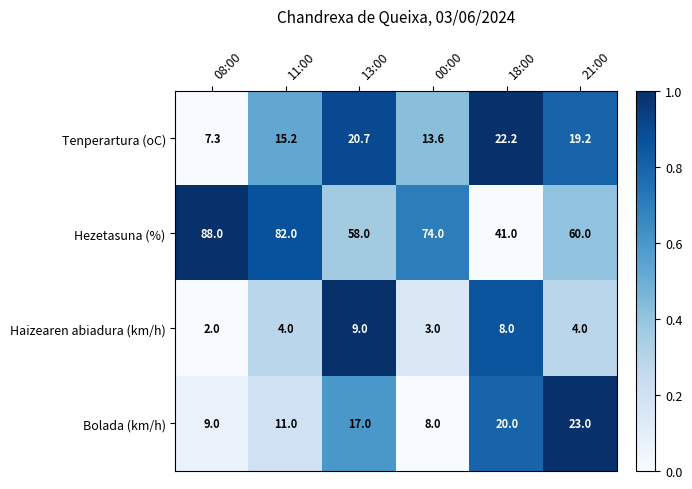

What value does the Tenperartura (oC) series have at 08:00?

7.3